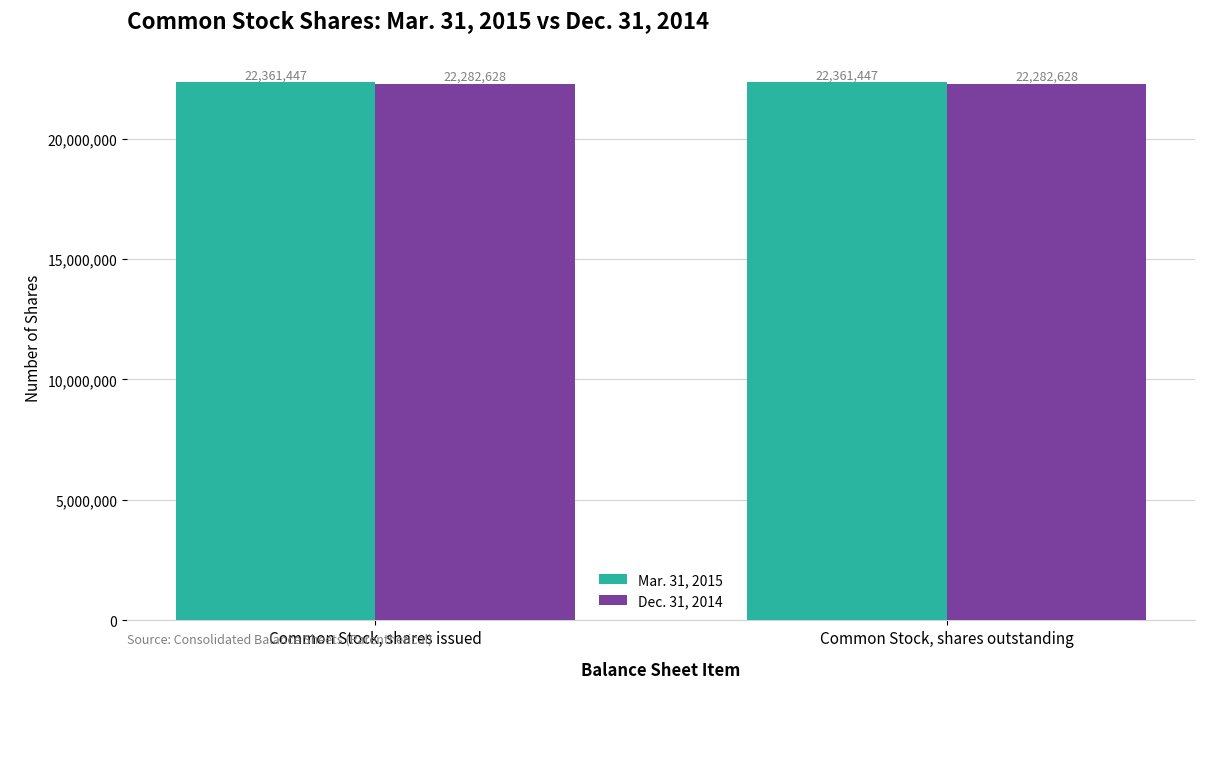

What is the maximum value shown in the chart?

22361447